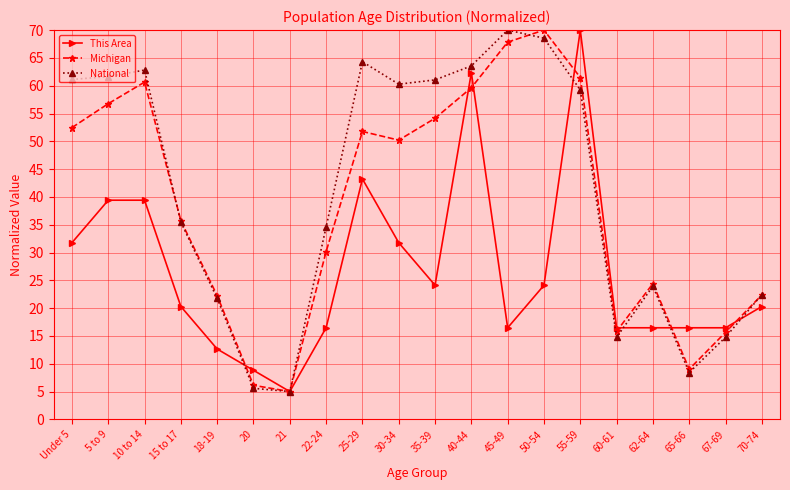

True or false: National and This Area intersect in this chart.

True